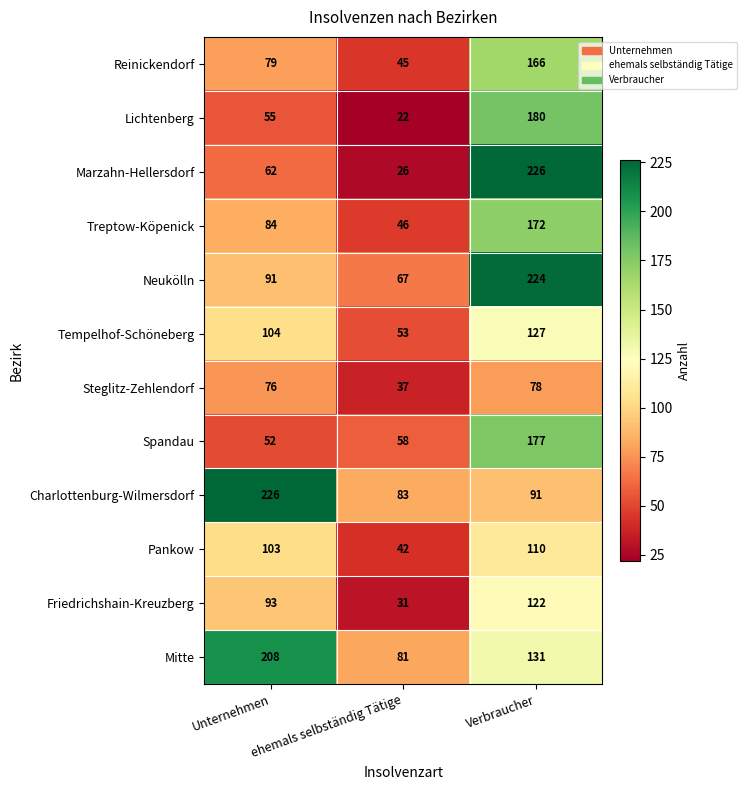

How many values in the Reinickendorf series are below 79?

1